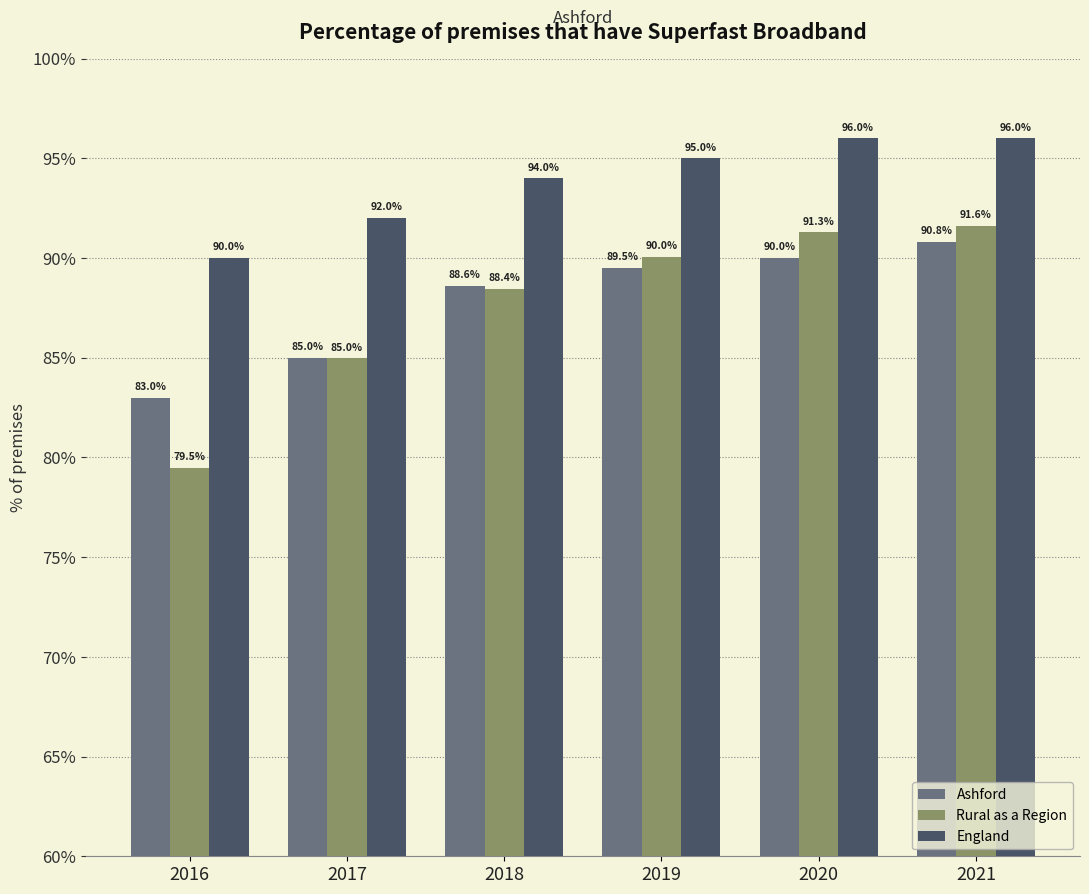

At which category is the sum across all series the highest?

2021